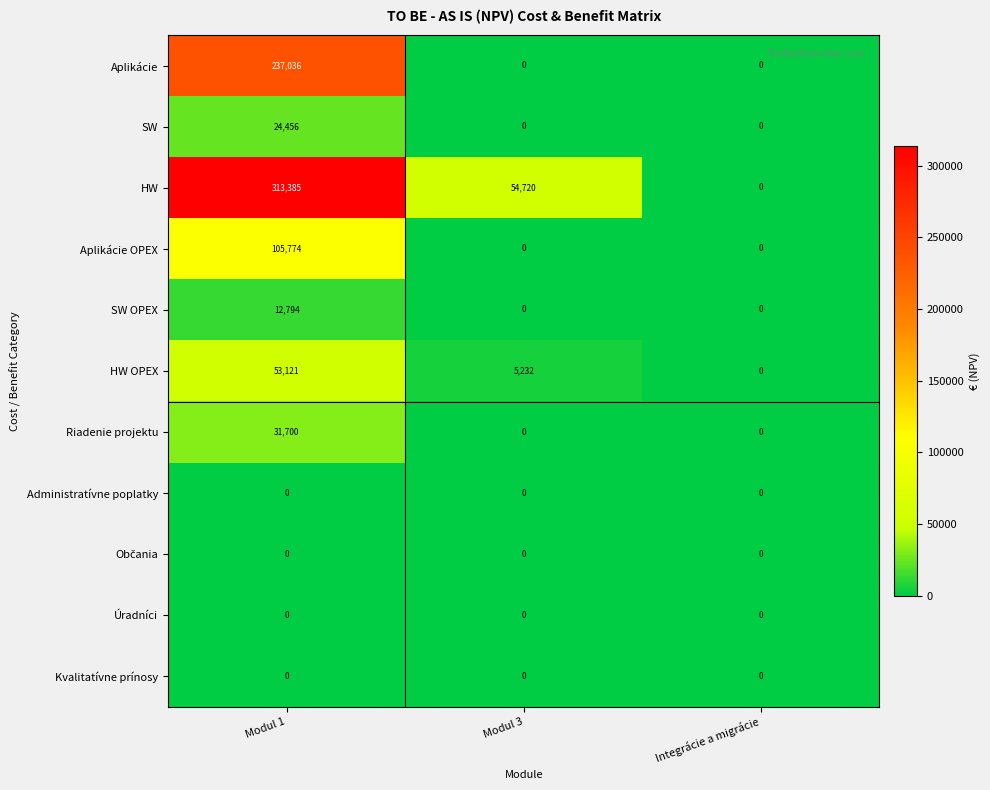

Count the SW values in the range 0 to 24456.

3